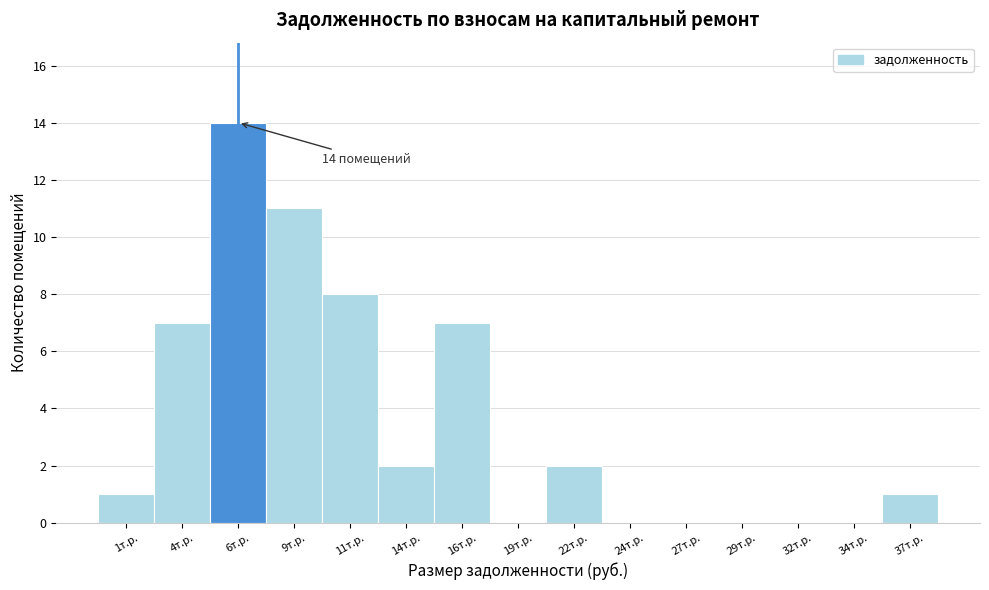

Reading left to right, extract all data points from this chart.

1т.р.=1	4т.р.=7	6т.р.=14	9т.р.=11	11т.р.=8	14т.р.=2	16т.р.=7	19т.р.=0	22т.р.=2	24т.р.=0	27т.р.=0	29т.р.=0	32т.р.=0	34т.р.=0	37т.р.=1